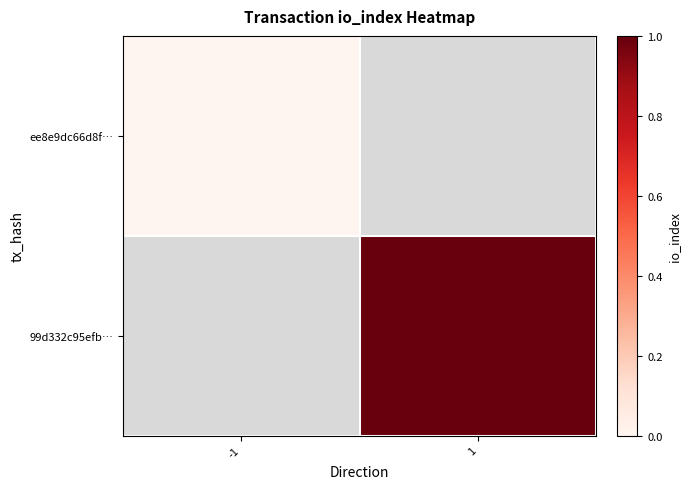

Rank the series at -1 from lowest to highest value.

ee8e9dc66d8f…, 99d332c95efb…